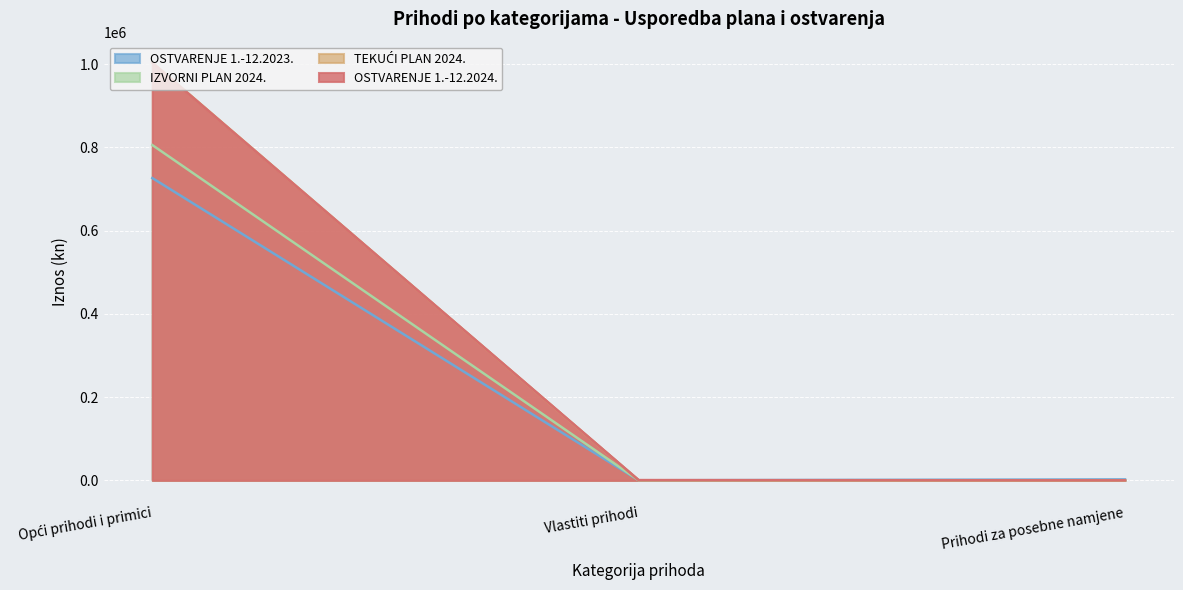

What is the sum of all OSTVARENJE 1.-12.2024. values?

1003782.1